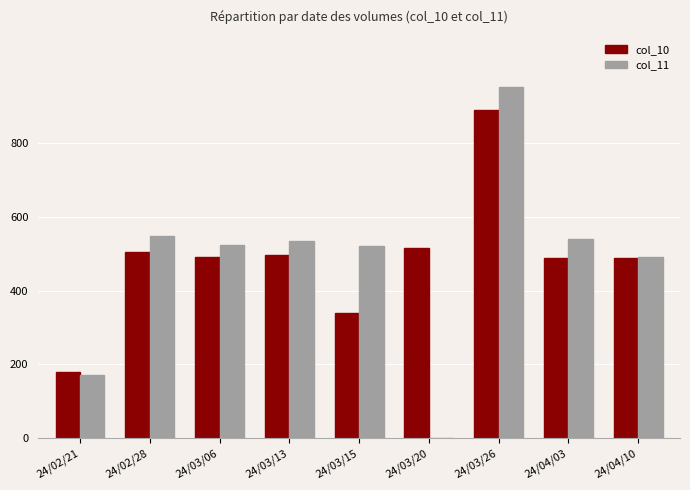

Which label corresponds to the largest value in the chart?

24/03/26